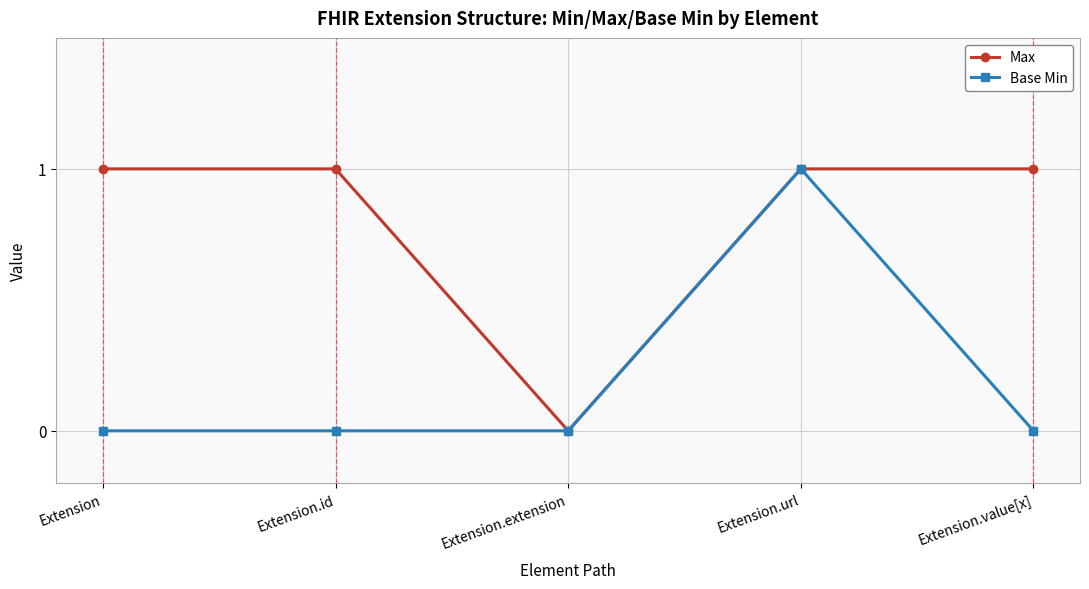

List the series in order of their overall mean, highest first.

Max, Base Min